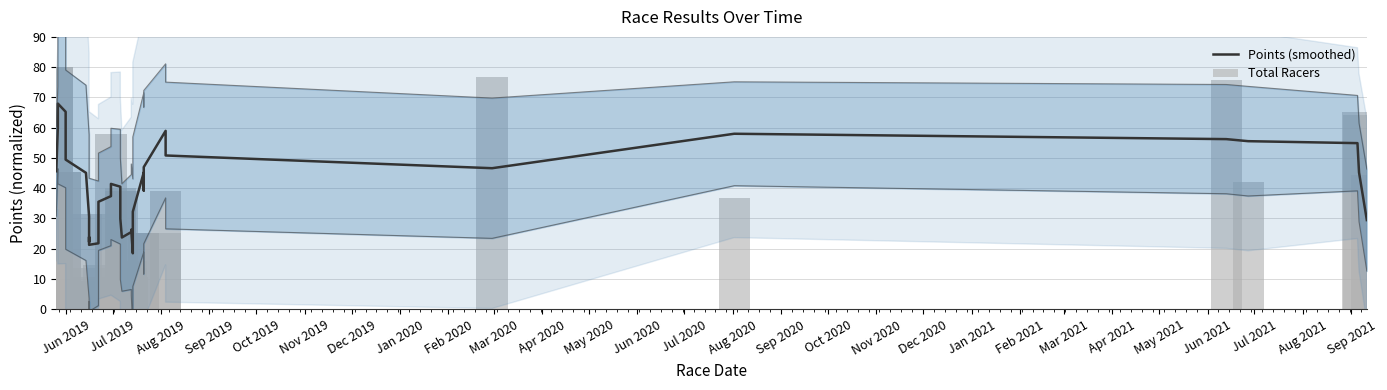

Rank the series by their average value, from highest to lowest.

Points (smoothed), Total Racers